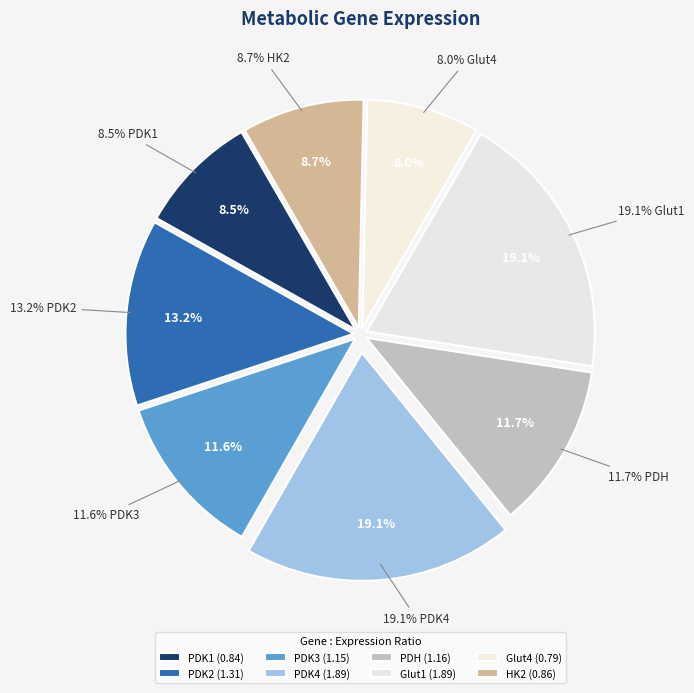

To the nearest percent, what is the average slice percentage?

12%